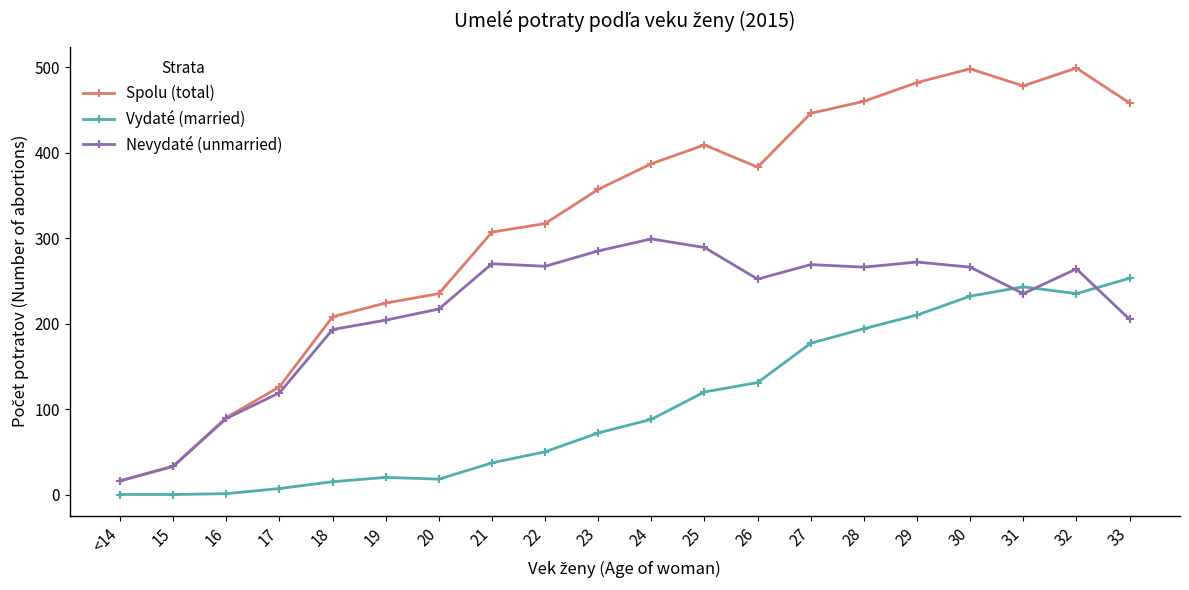

List the series in order of their overall mean, lowest first.

Vydaté (married), Nevydaté (unmarried), Spolu (total)